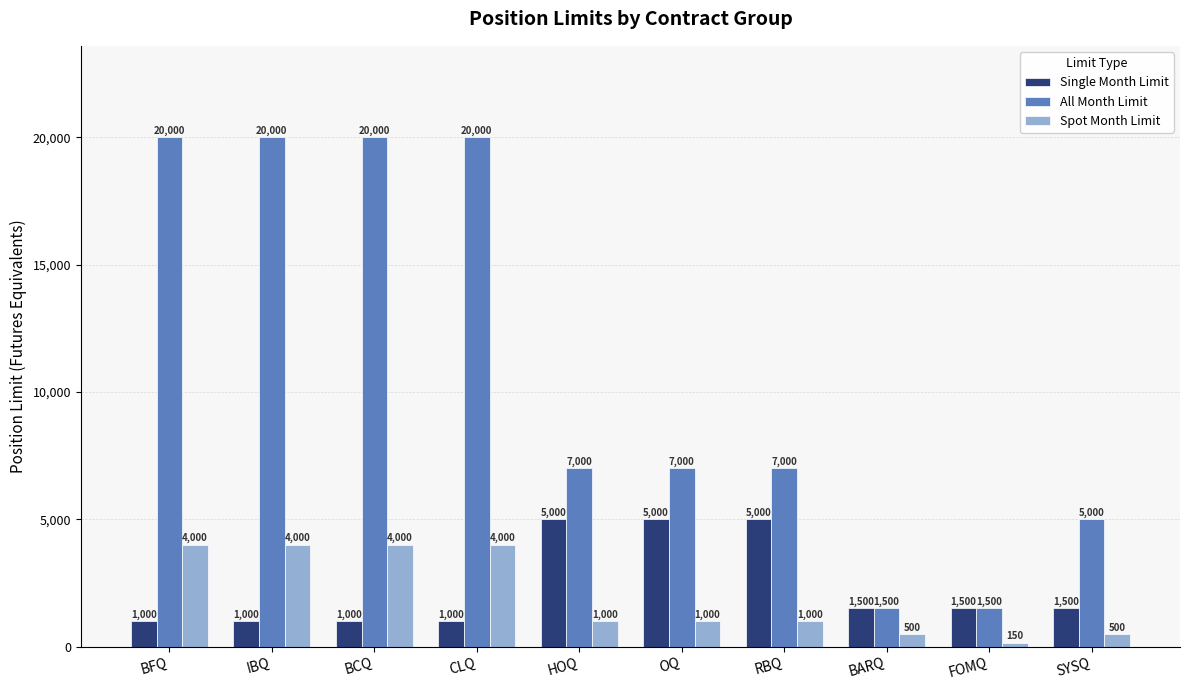

What are all the series names shown in the legend?

Single Month Limit, All Month Limit, Spot Month Limit